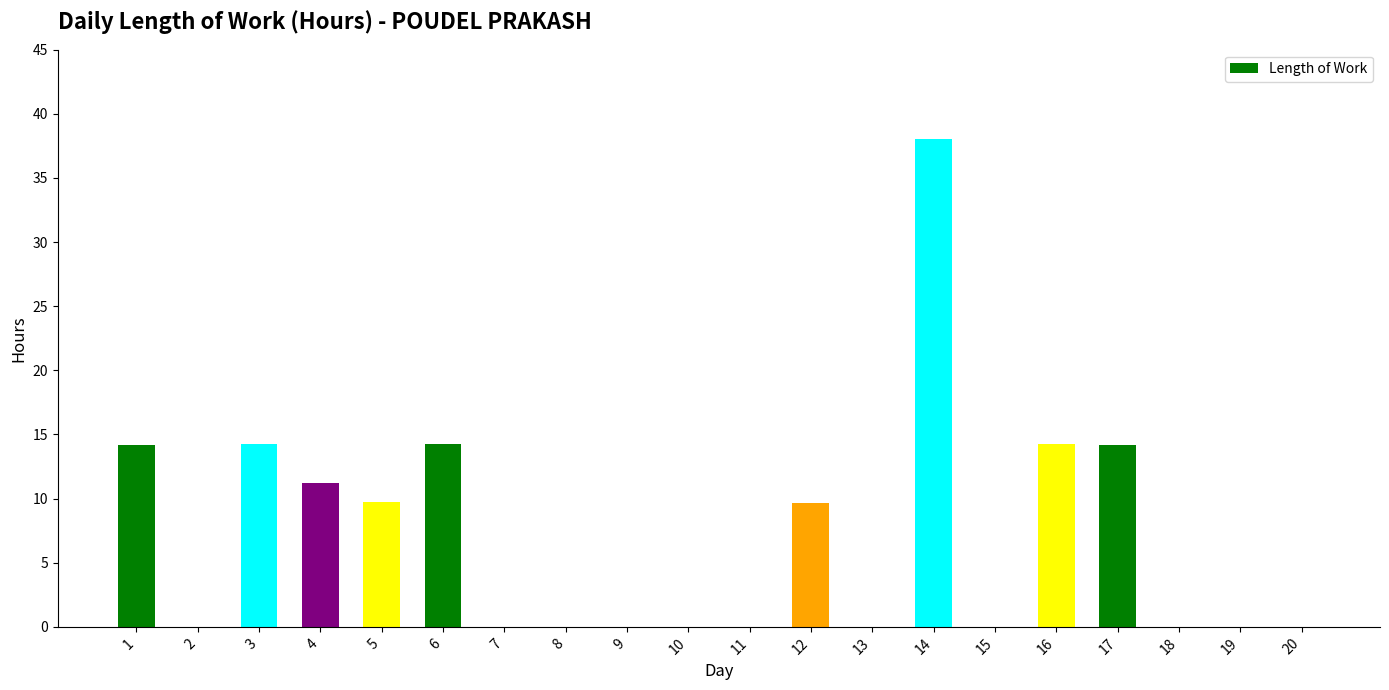

Which label corresponds to the largest value in the chart?

14